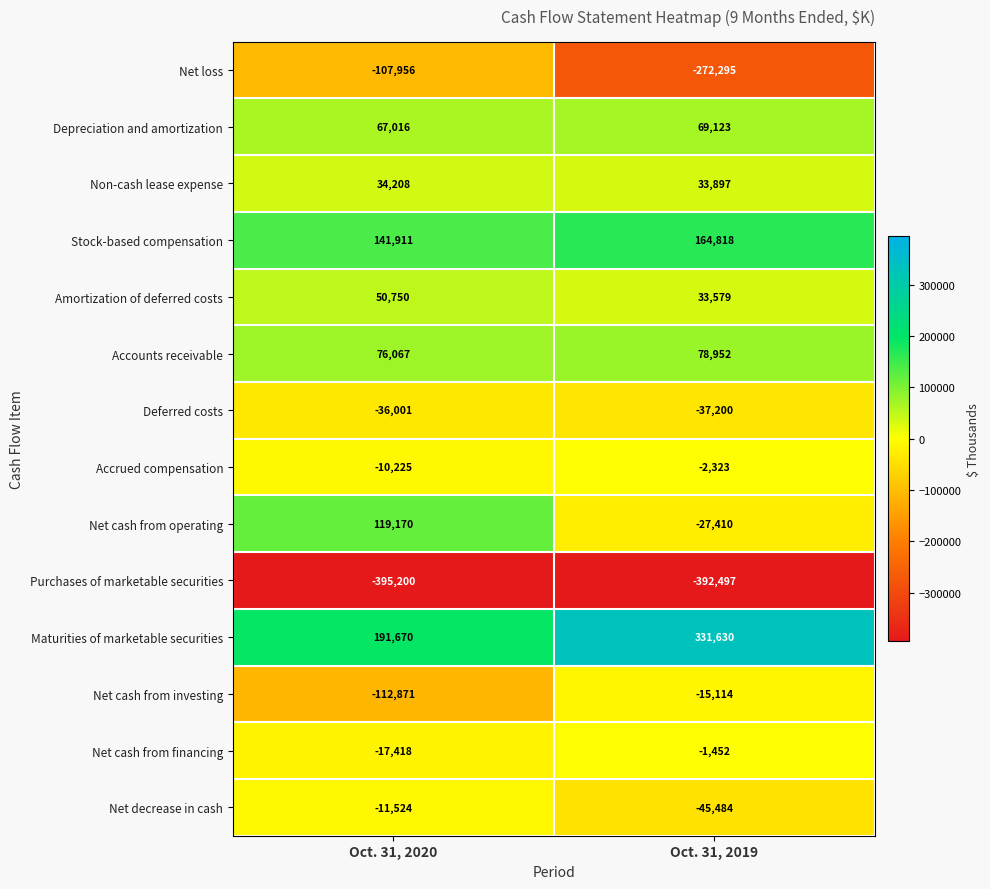

List the labels in order of Accounts receivable value, smallest first.

Oct. 31, 2020, Oct. 31, 2019